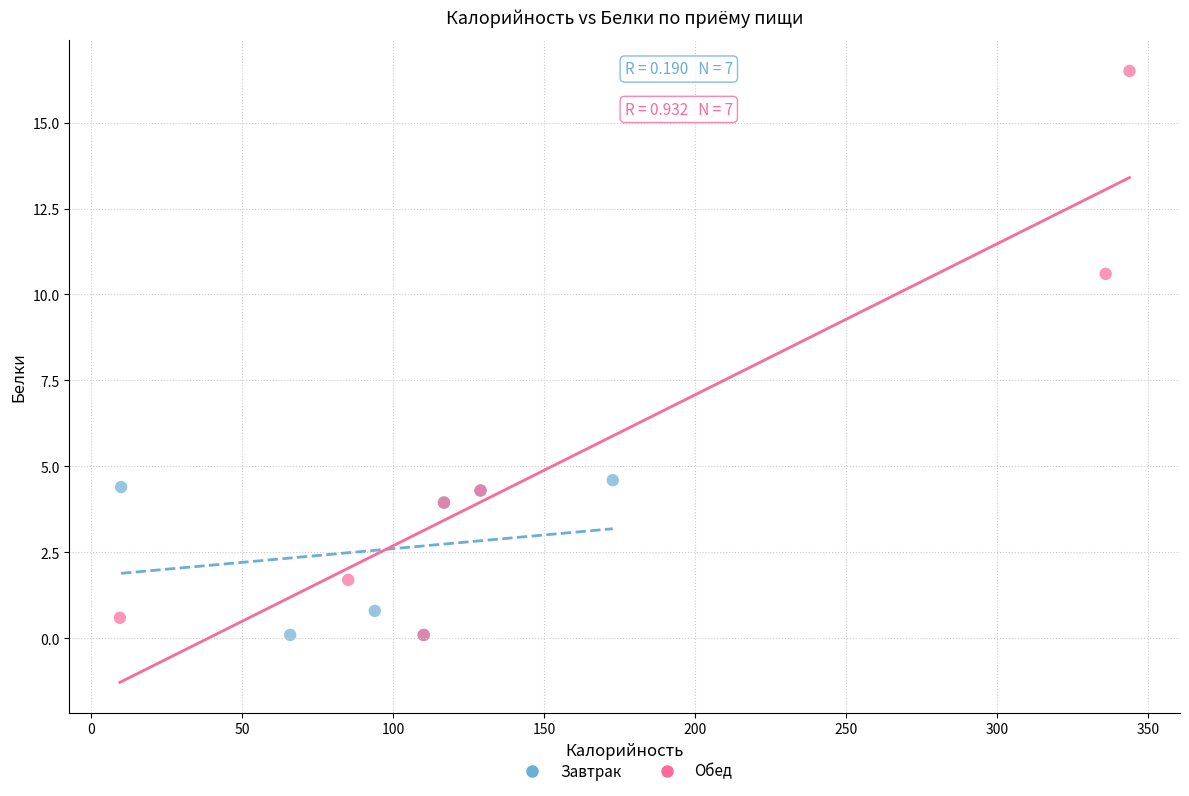

Which series has the widest spread of Y values?

Обед